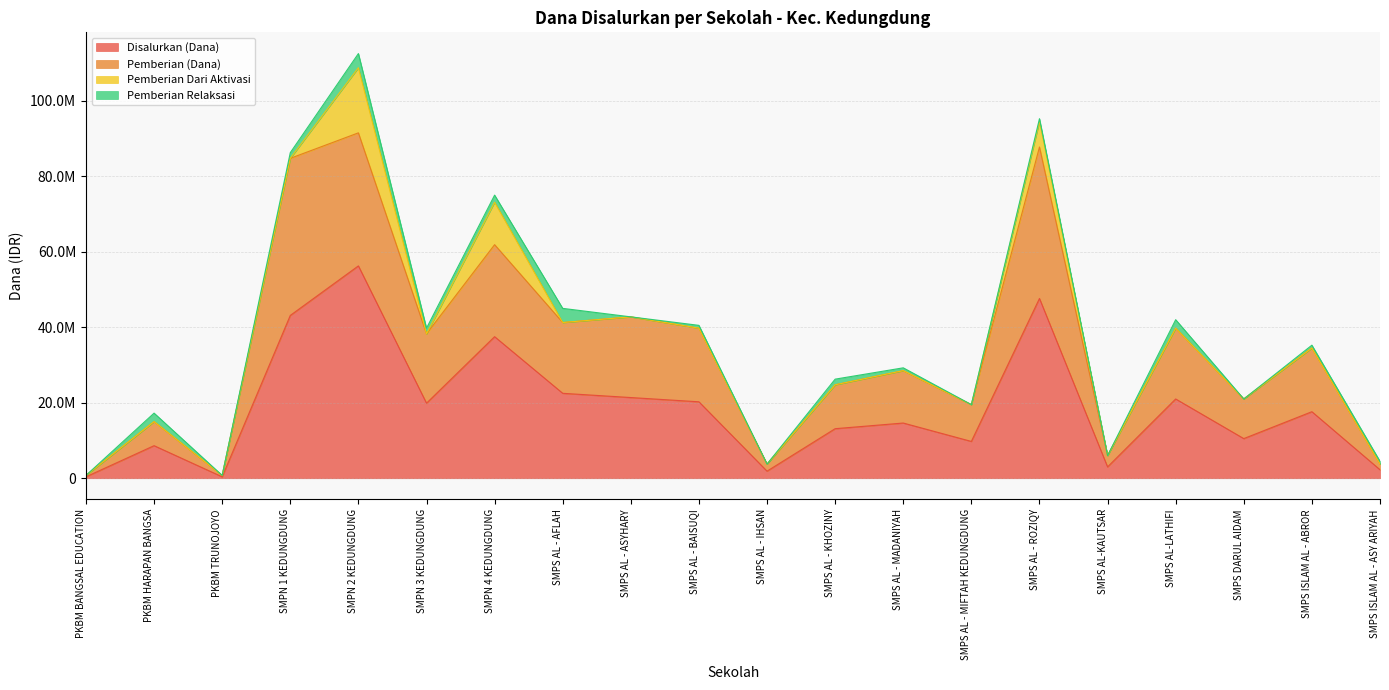

What is the label of the 3rd point from the right?

SMPS DARUL AIDAM